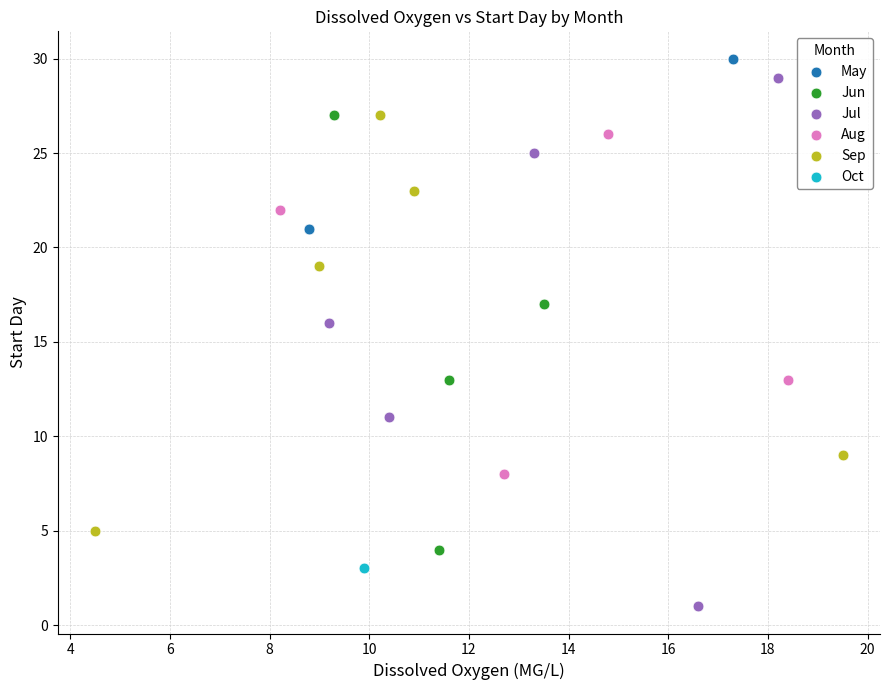

What are all the series names shown in the legend?

May, Jun, Jul, Aug, Sep, Oct